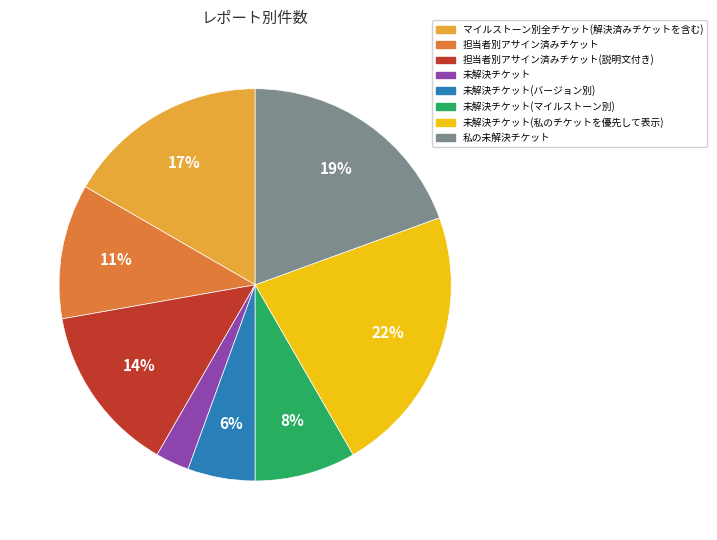

True or false: マイルストーン別全チケット(解決済みチケットを含む) accounts for 17% of the total.

True